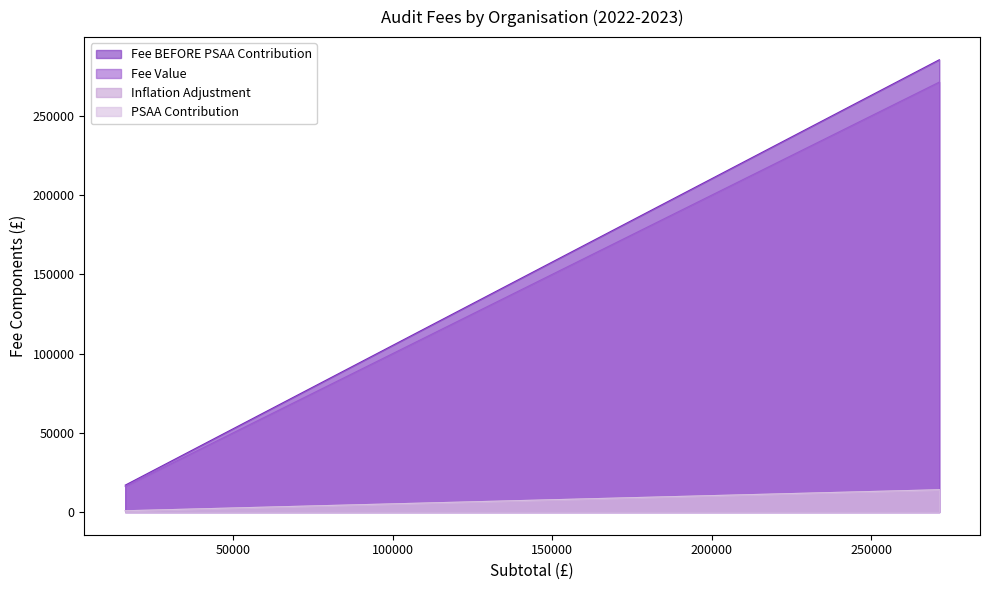

What is the minimum value shown in the chart?

841